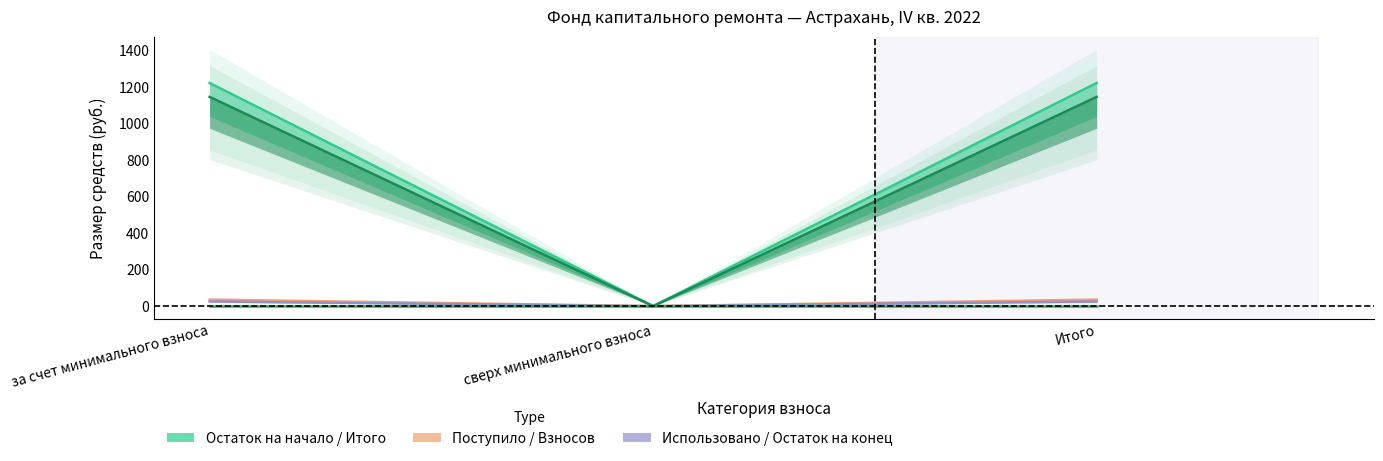

Which category has the highest value in the Остаток на начало series?

за счет минимального взноса